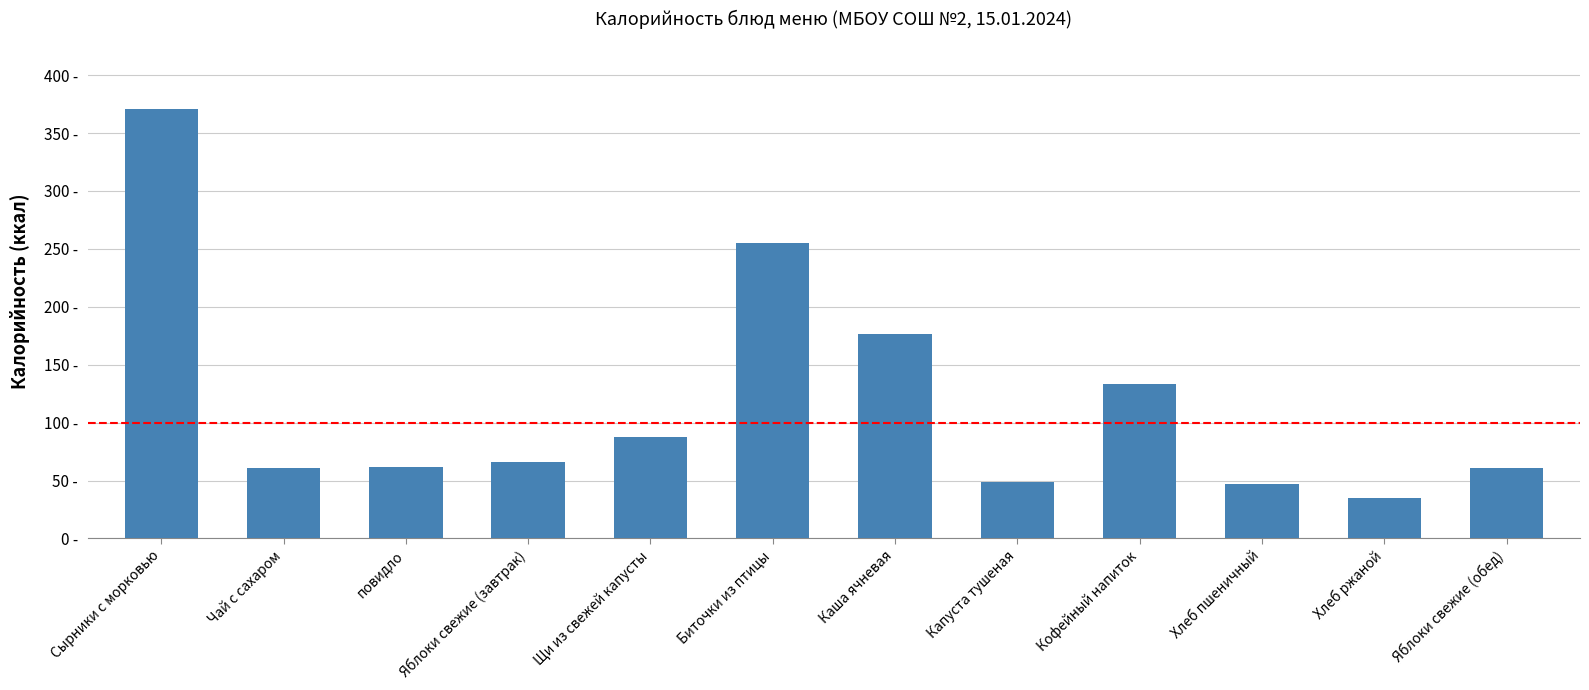

What is the greatest value displayed?

370.7